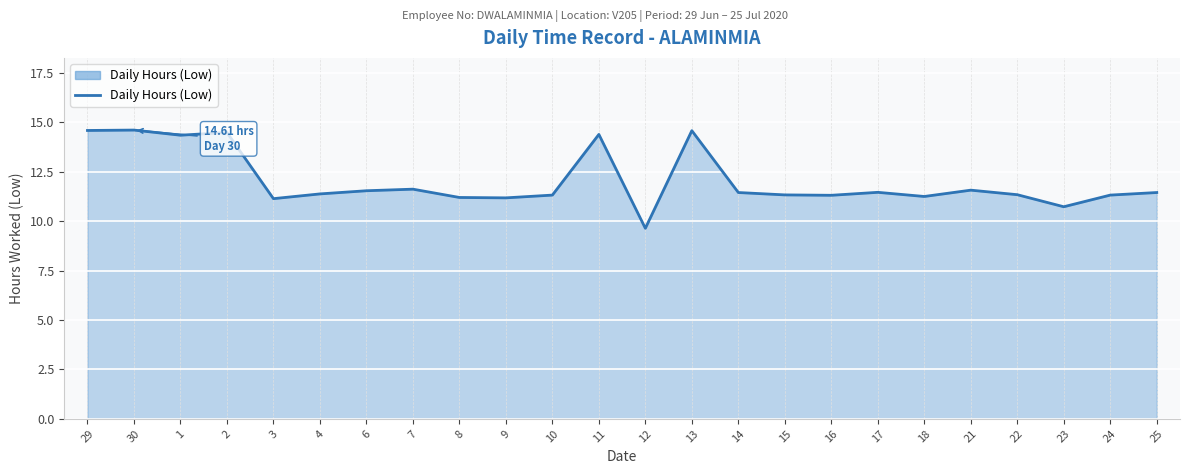

The chart shows a value of 18.5 at 22. True or false?

False